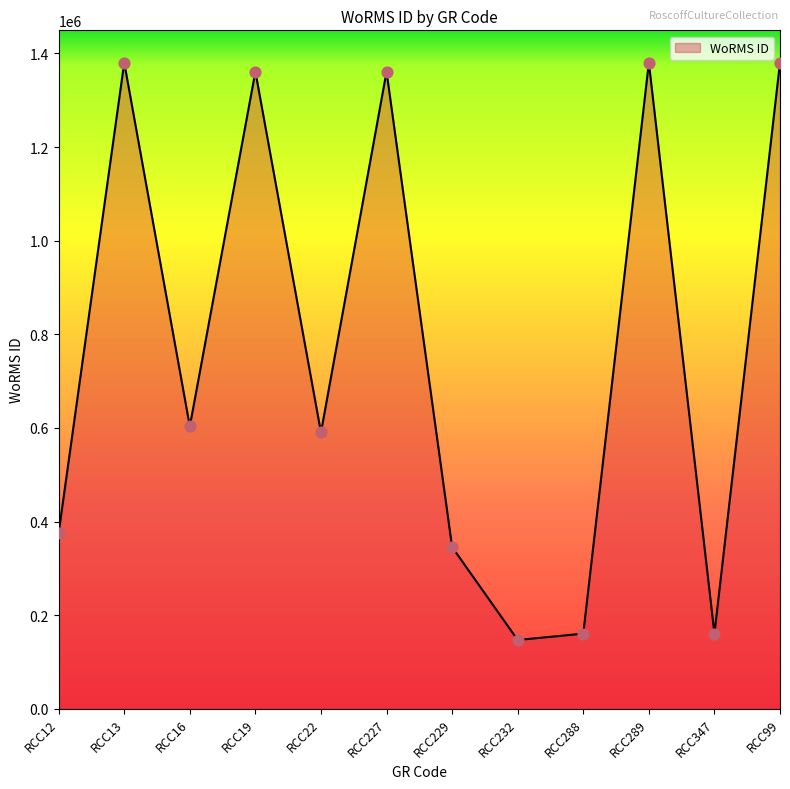

What is the ratio of the value at RCC347 to the value at RCC13?

0.1